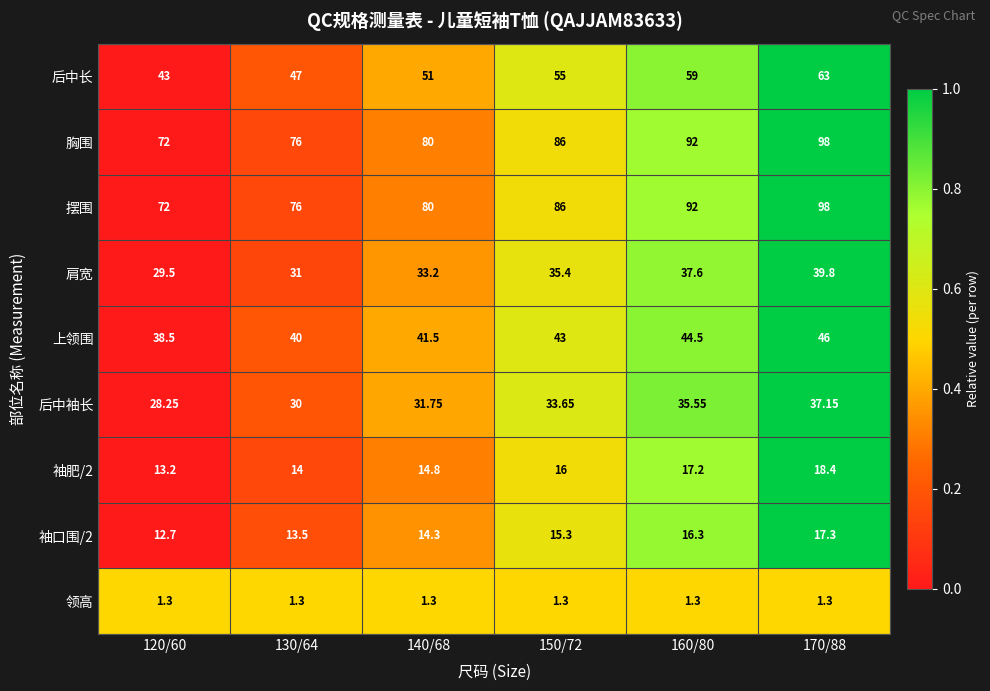

Is the value of 领高 at 120/60 greater than the value of 摆围 at 160/80?

No